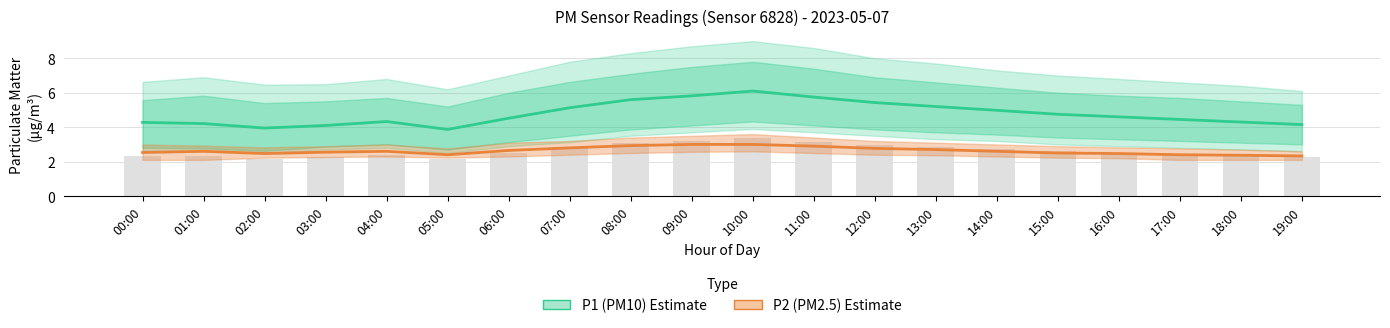

Reading right to left, list all the values displayed in this chart.

P1 (PM10): 19:00=4.2	18:00=4.3	17:00=4.5	16:00=4.6	15:00=4.8	14:00=5.0	13:00=5.2	12:00=5.4	11:00=5.8	10:00=6.1	09:00=5.8	08:00=5.6	07:00=5.1	06:00=4.5	05:00=3.9	04:00=4.3	03:00=4.1	02:00=4.0	01:00=4.2	00:00=4.3
P2 (PM2.5): 19:00=2.3	18:00=2.4	17:00=2.4	16:00=2.5	15:00=2.5	14:00=2.6	13:00=2.7	12:00=2.8	11:00=2.9	10:00=3.0	09:00=3.0	08:00=2.9	07:00=2.8	06:00=2.6	05:00=2.4	04:00=2.6	03:00=2.5	02:00=2.5	01:00=2.6	00:00=2.5